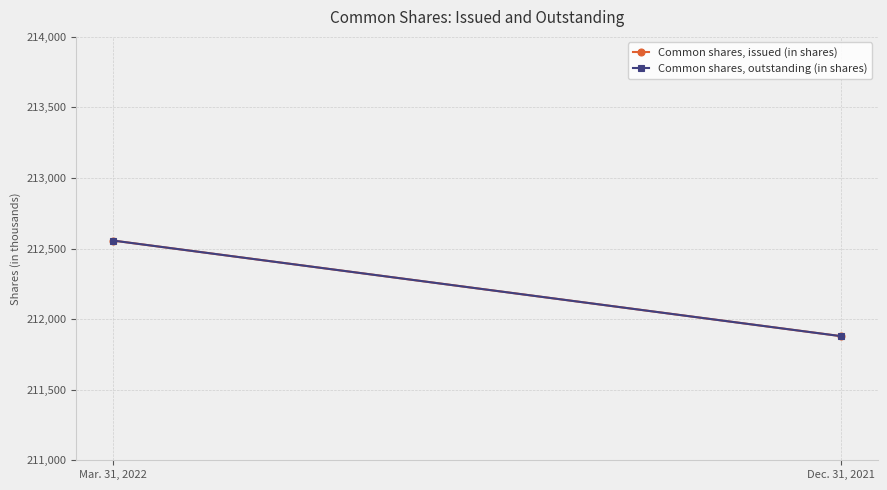

Reading right to left, extract all data points from this chart.

Common shares, issued (in shares): 211879	212557
Common shares, outstanding (in shares): 211879	212557